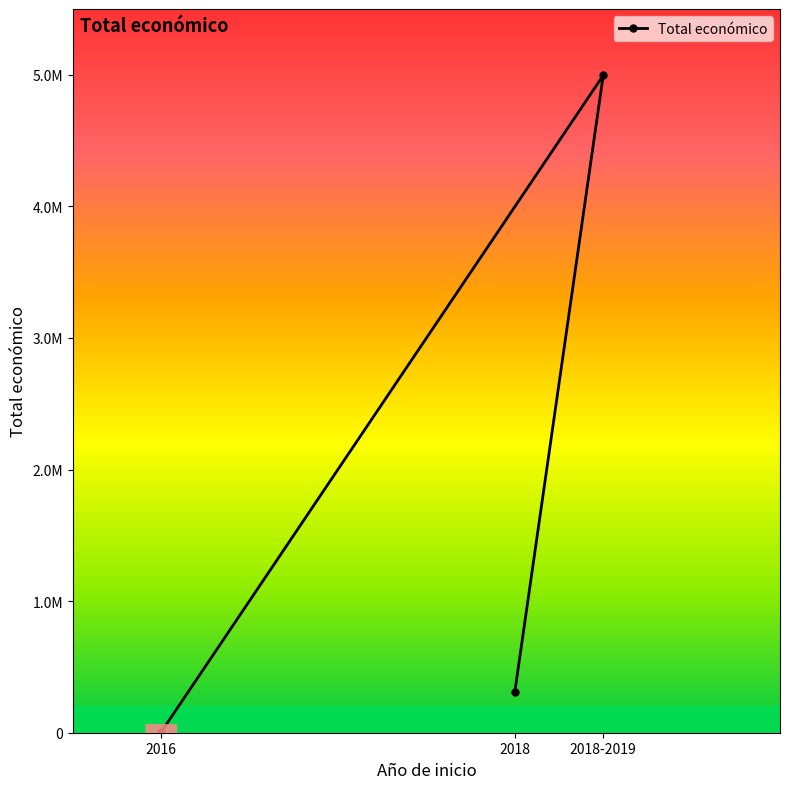

Rank the categories by value from highest to lowest.

2018-2019, 2018, 2016